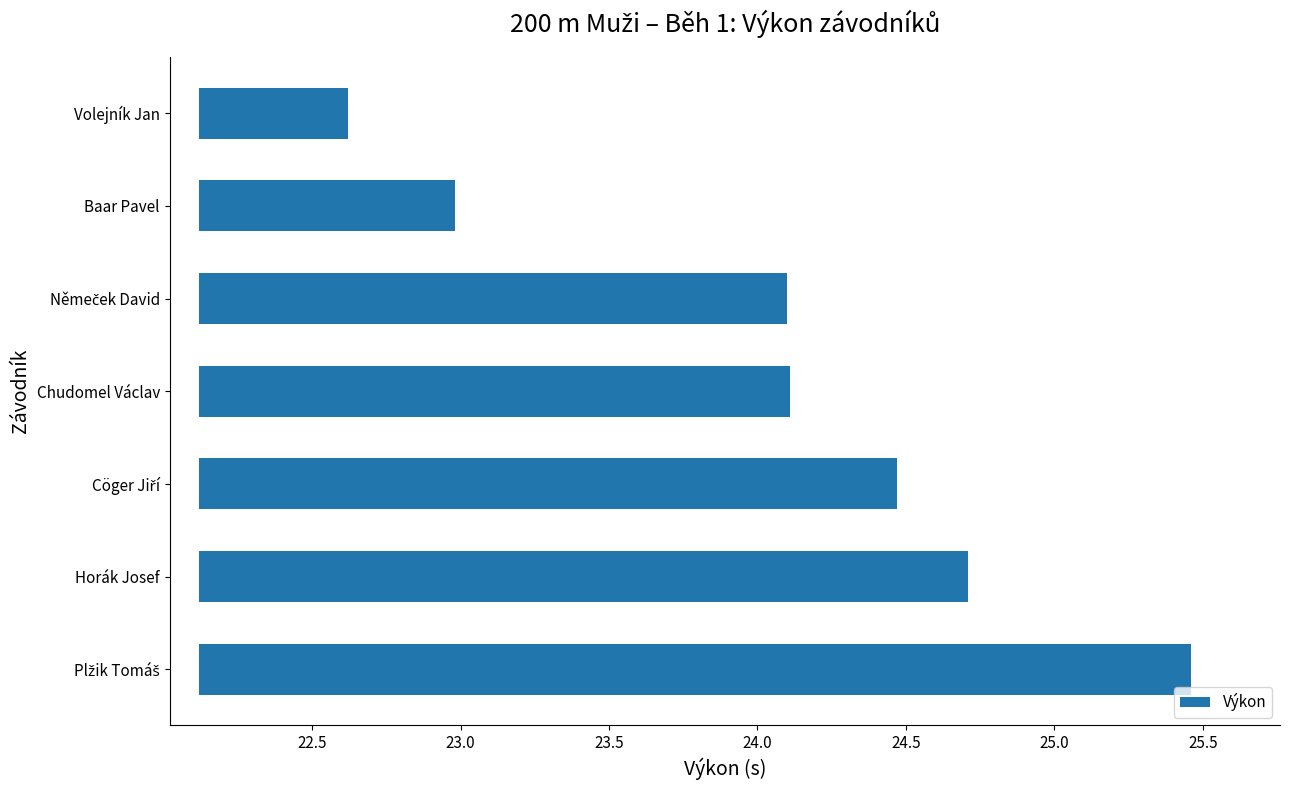

True or false: the data shows 4.1 at Cöger Jiří.

False